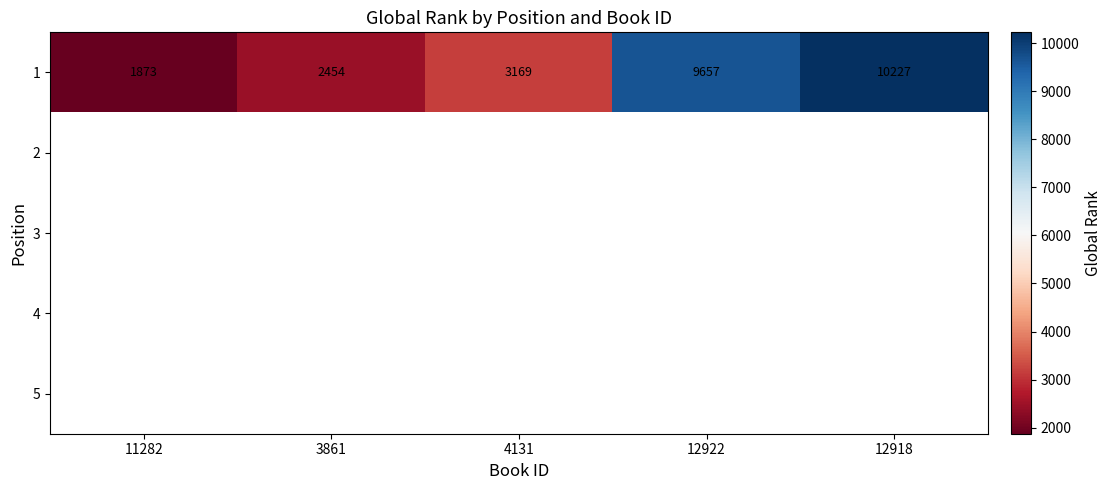

Which category has the highest value across all series?

12918